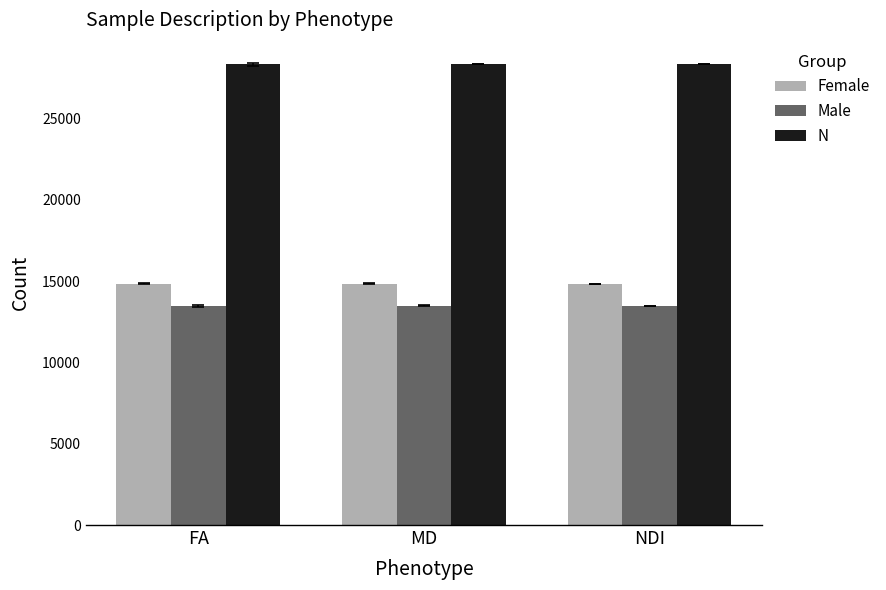

Is the value of Male at MD greater than the value of N at MD?

No